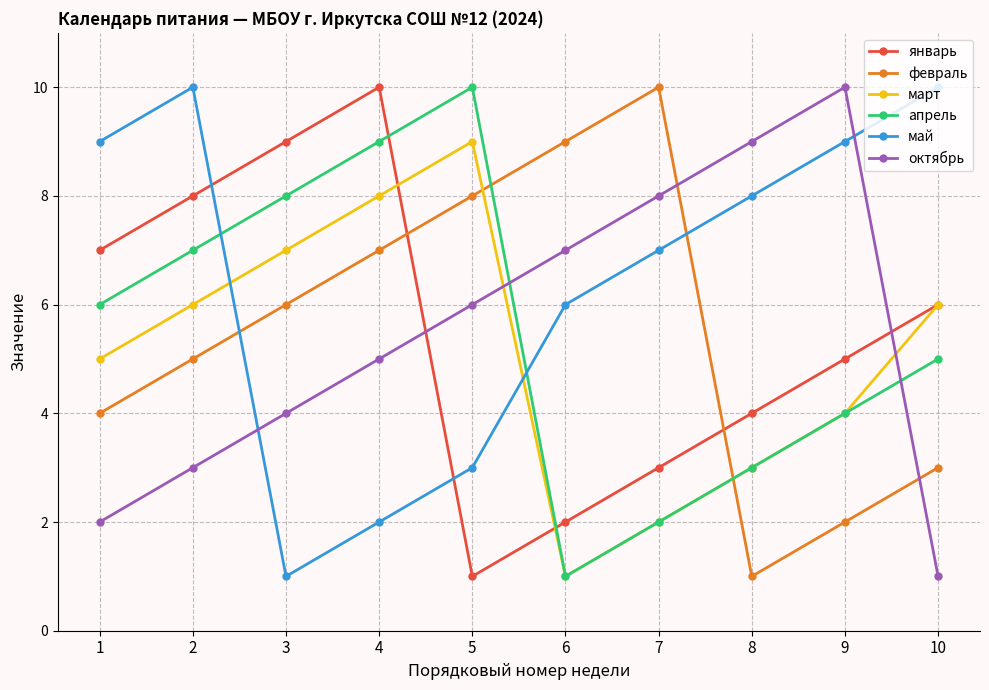

In март, how many points are lower than both neighbors (excluding endpoints)?

1